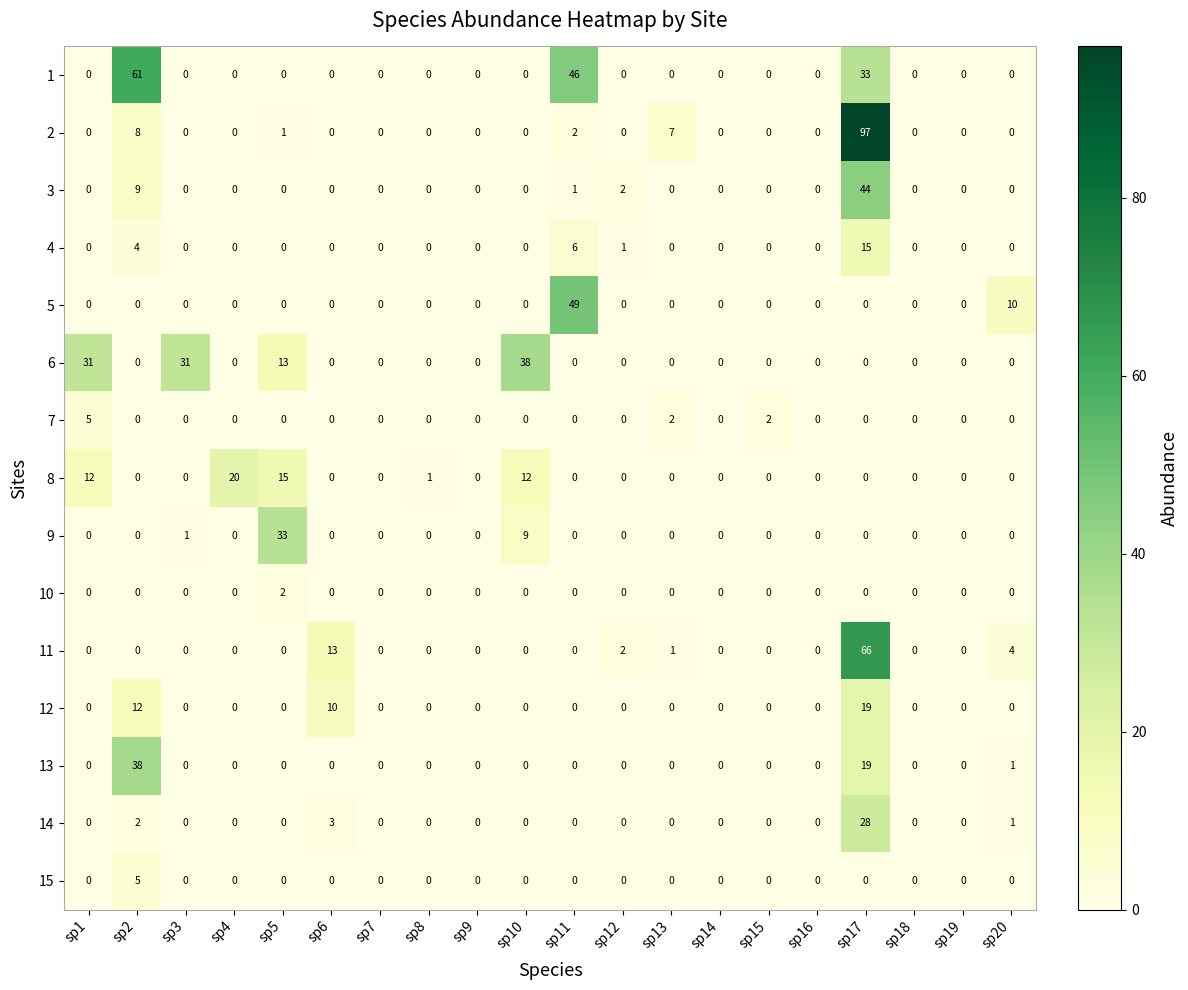

At which category is the sum across all series the highest?

sp17